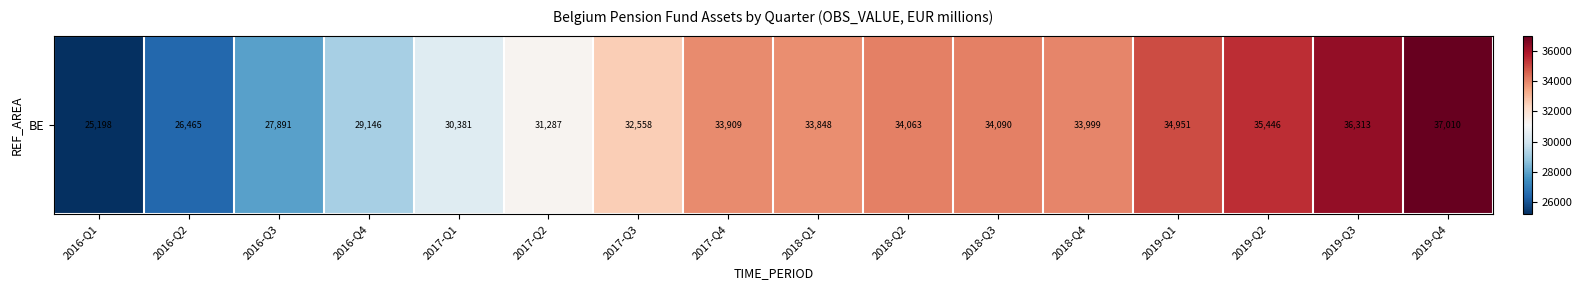

Reading left to right, list all the values displayed in this chart.

2016-Q1=25198	2016-Q2=26465	2016-Q3=27891	2016-Q4=29146	2017-Q1=30381	2017-Q2=31287	2017-Q3=32558	2017-Q4=33909	2018-Q1=33848	2018-Q2=34063	2018-Q3=34090	2018-Q4=33999	2019-Q1=34951	2019-Q2=35446	2019-Q3=36313	2019-Q4=37010